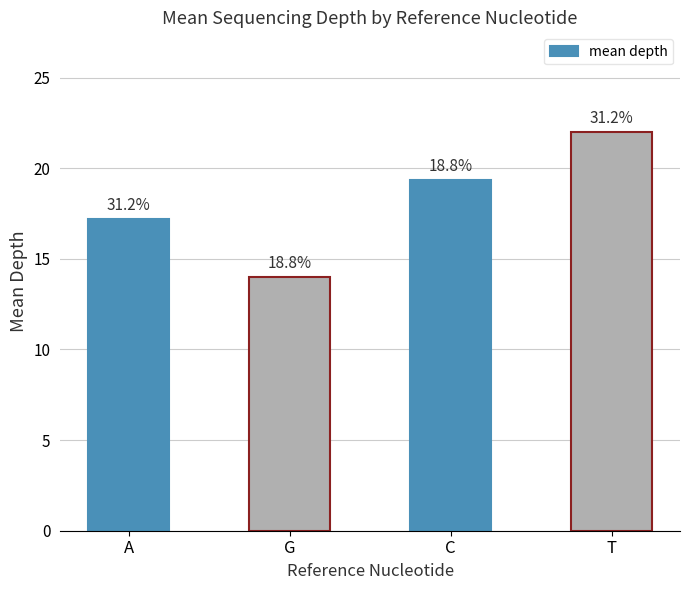

List the labels in order of value, smallest first.

G, A, C, T